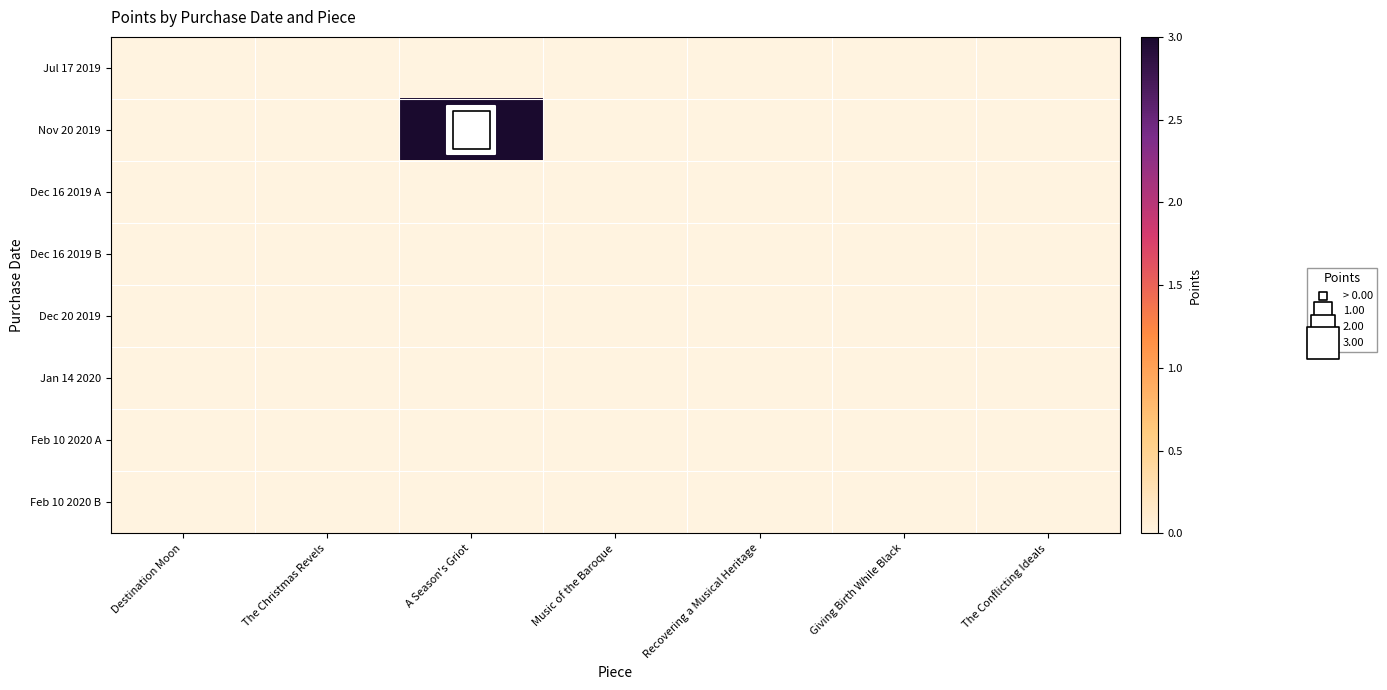

What is the maximum value shown in the chart?

3